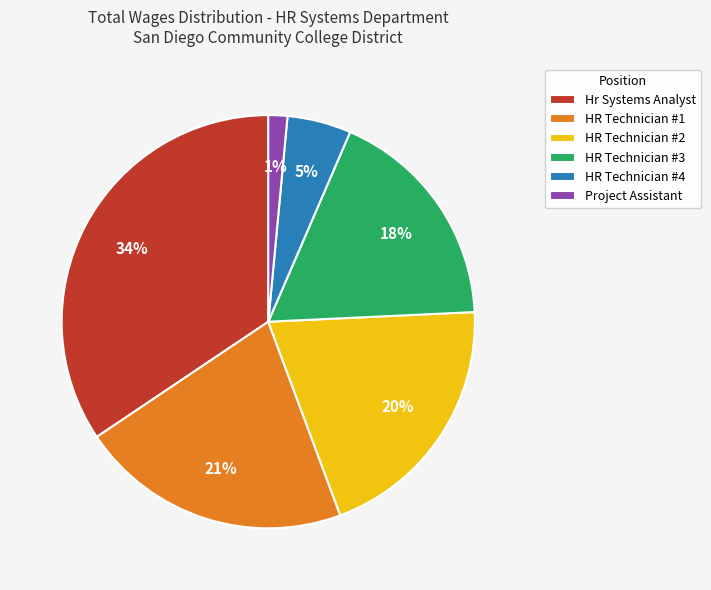

What is the largest slice in the pie chart?

Hr Systems Analyst